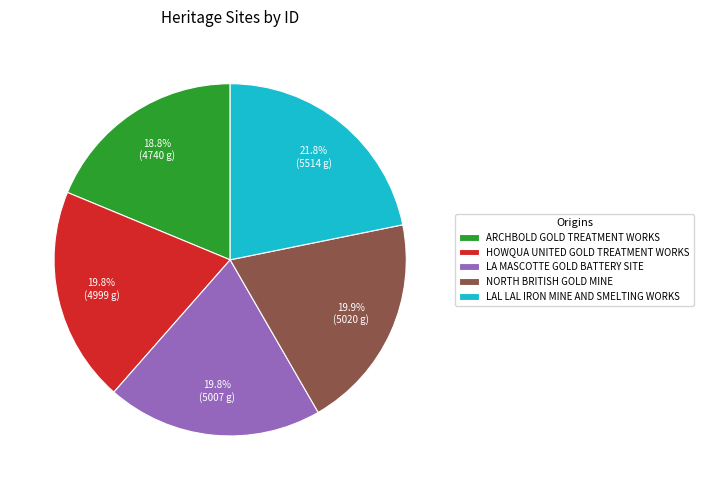

What is the smallest slice in the pie chart?

ARCHBOLD GOLD TREATMENT WORKS